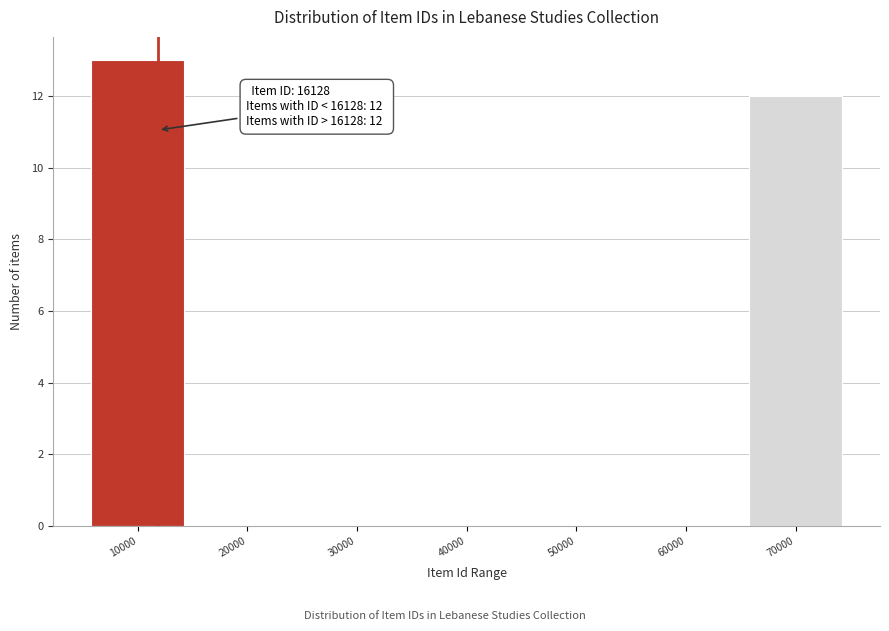

Reading left to right, extract all data points from this chart.

10000=13	20000=0	30000=0	40000=0	50000=0	60000=0	70000=12